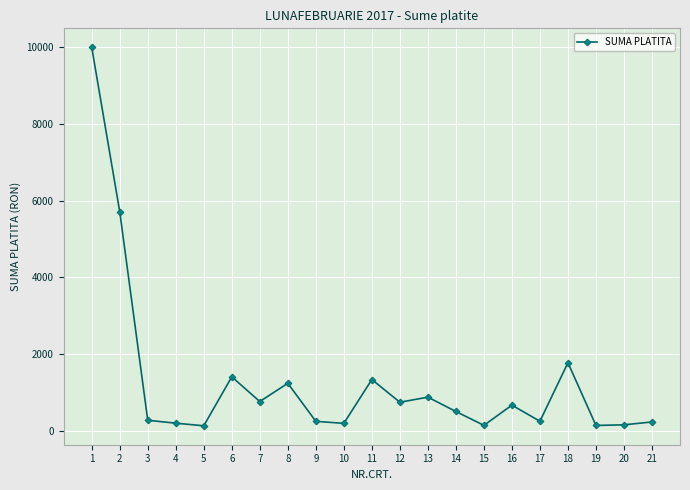

What is the difference between the values at 8 and 14?

735.1